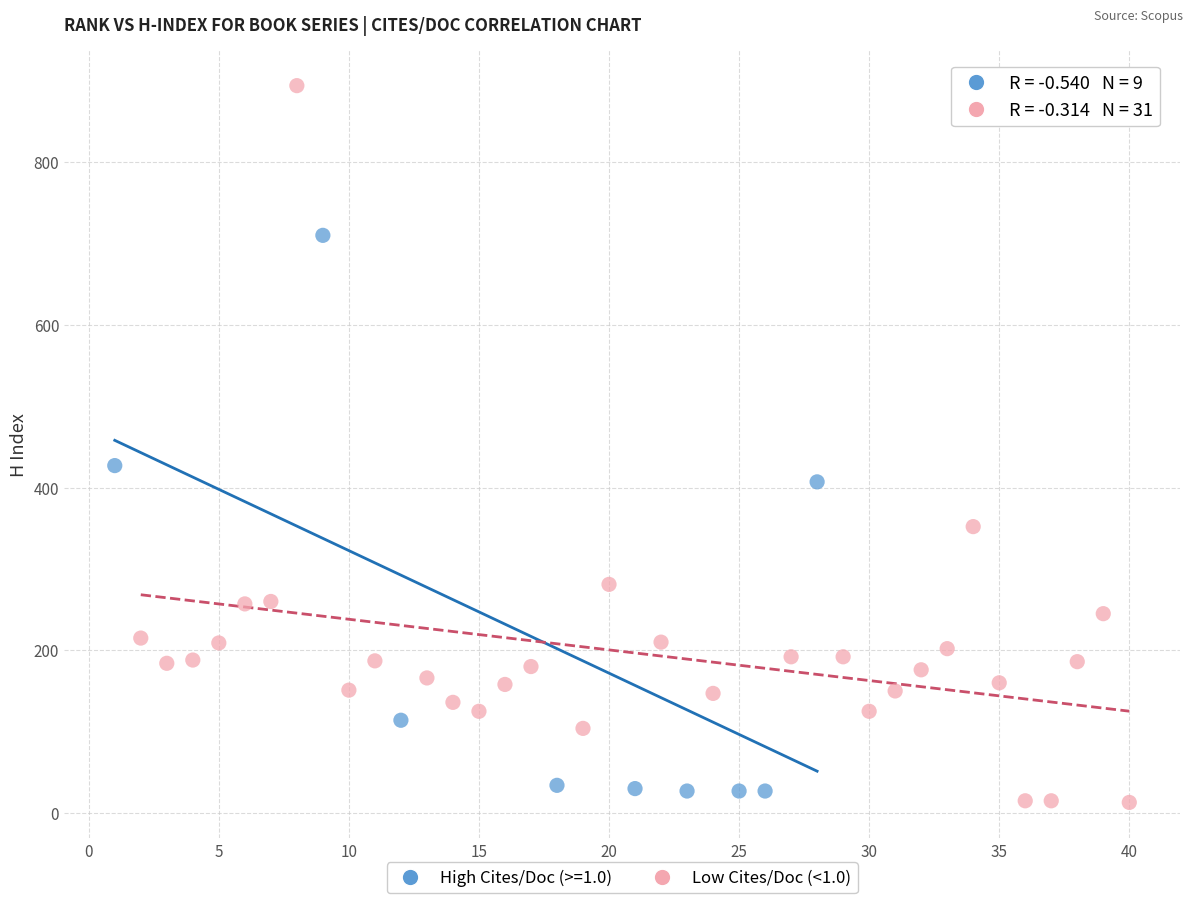

Which series has the largest Y range (max minus min)?

Low Cites/Doc (<1.0)